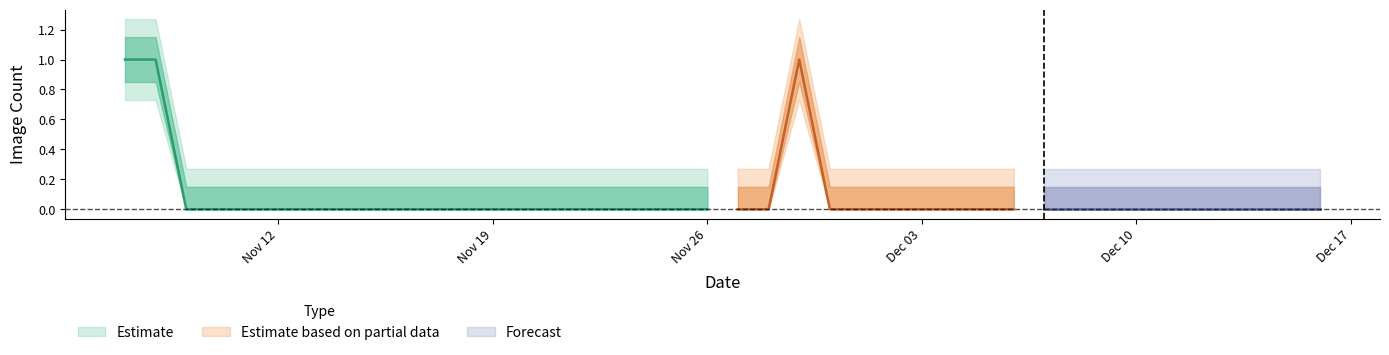

How many values are between 0 and 1?

40